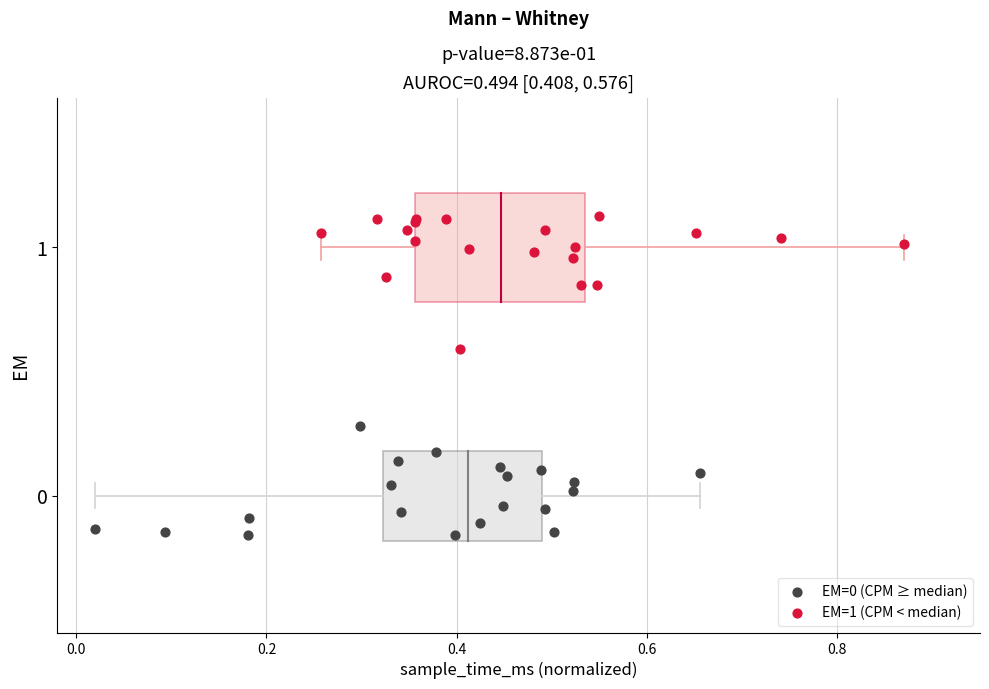

Which series has the largest Y range (max minus min)?

EM=1 (CPM < median)